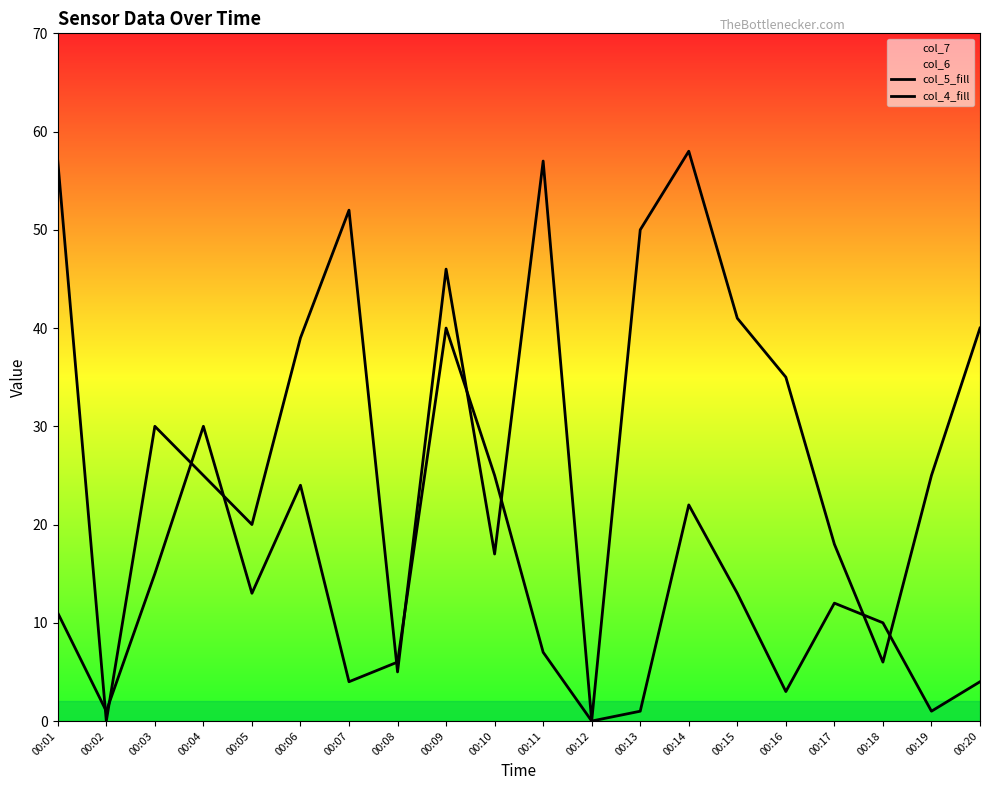

At how many categories does at least one series exceed 39?

8